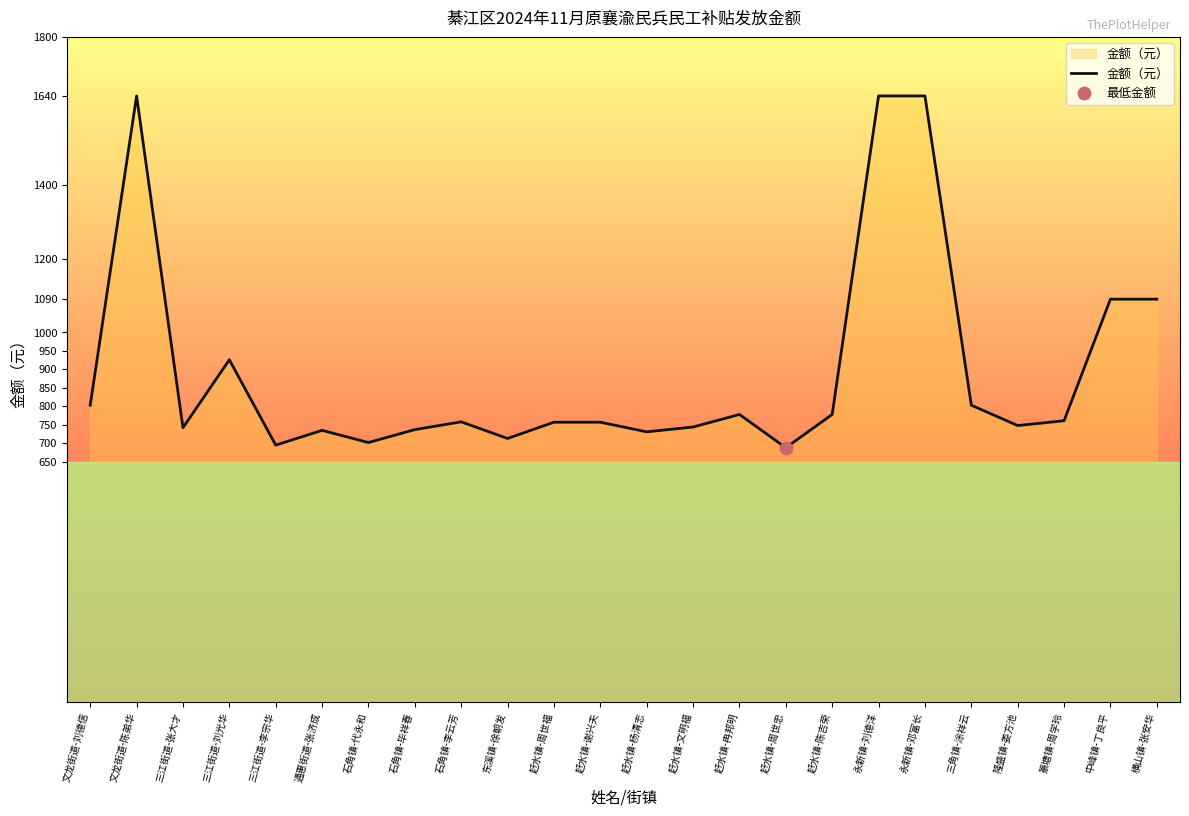

What is the ratio of the value at 通惠街道-张济成 to the value at 三江街道-李宗华?

1.1